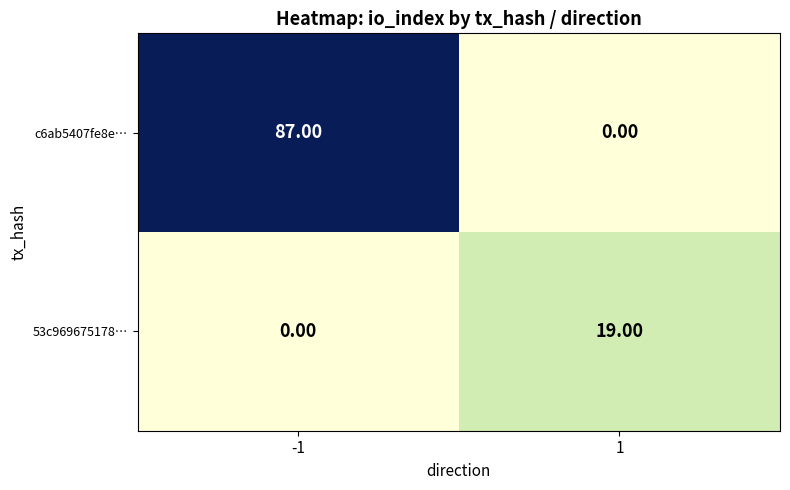

List the labels in order of c6ab5407fe8e… value, largest first.

-1, 1